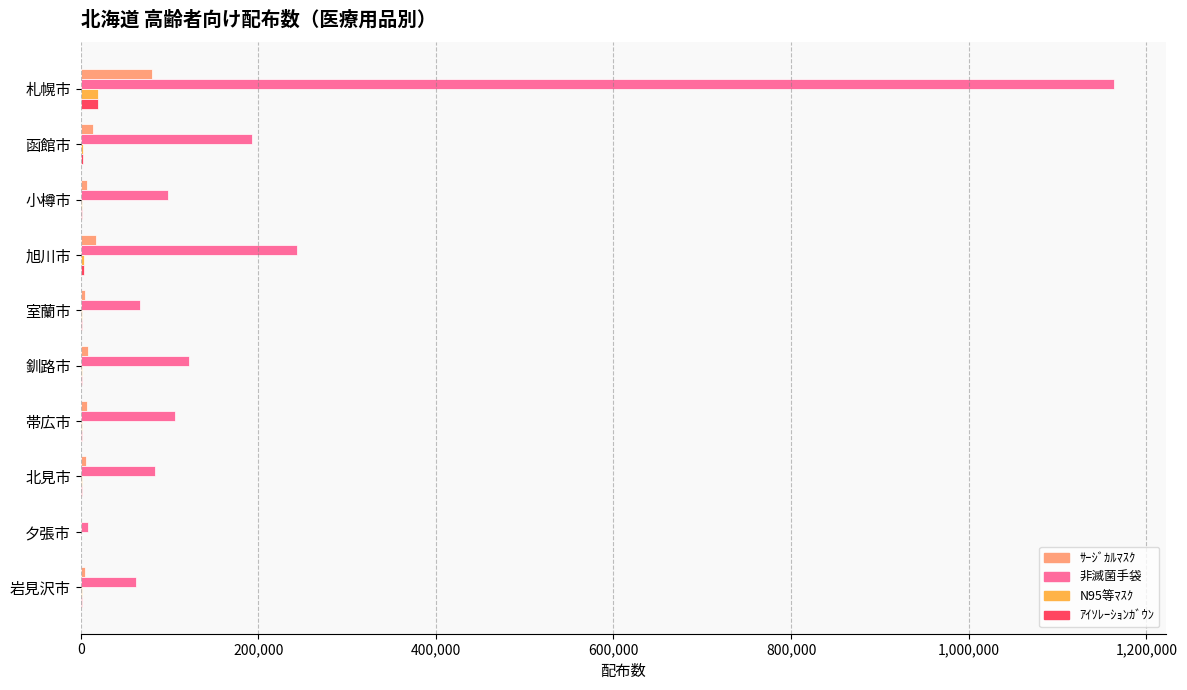

How many distinct data groups are displayed?

4